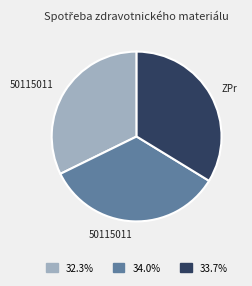

Does any single category account for the majority?

No